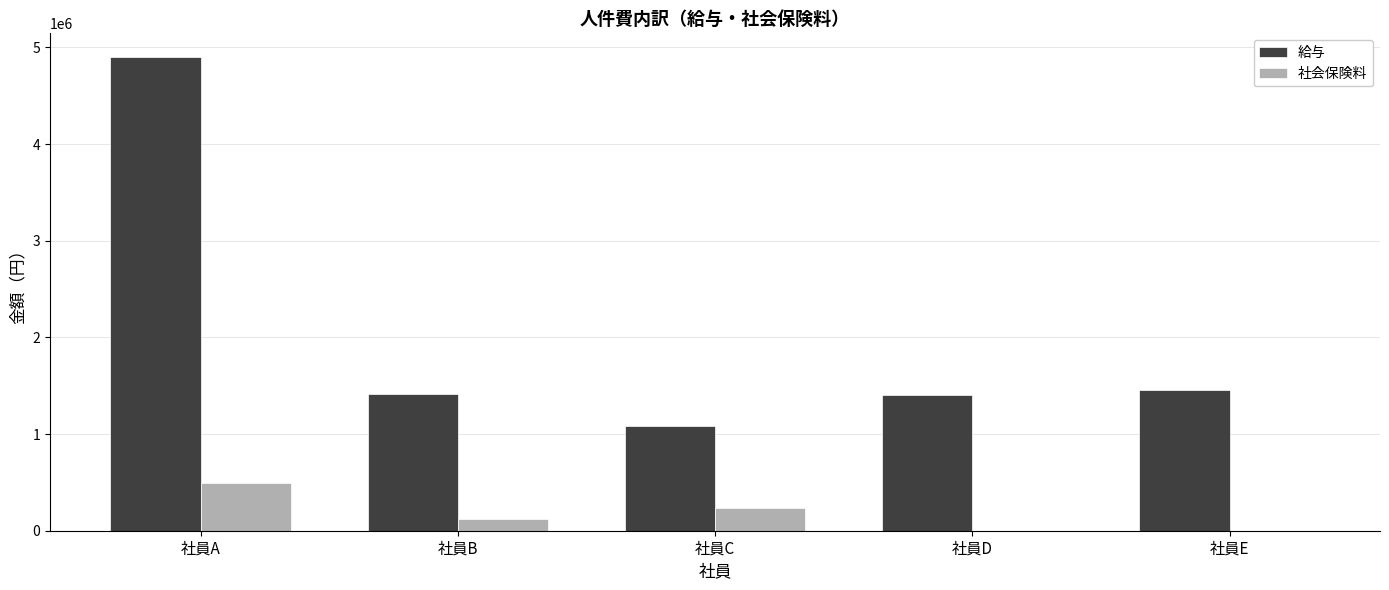

Is it true that 給与 equals 4900000.0 at 社員A?

True